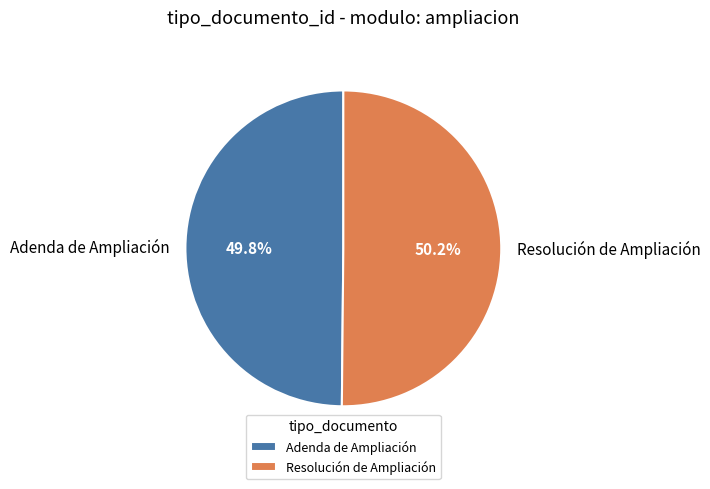

The Adenda de Ampliación slice represents 50% of the pie. True or false?

True